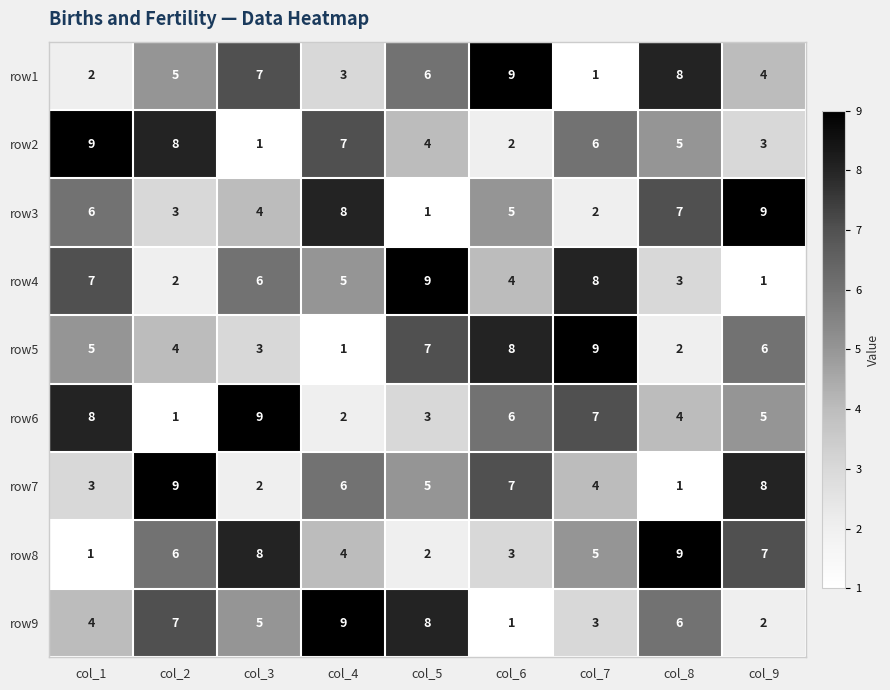

At which label does row6 reach its peak?

col_3